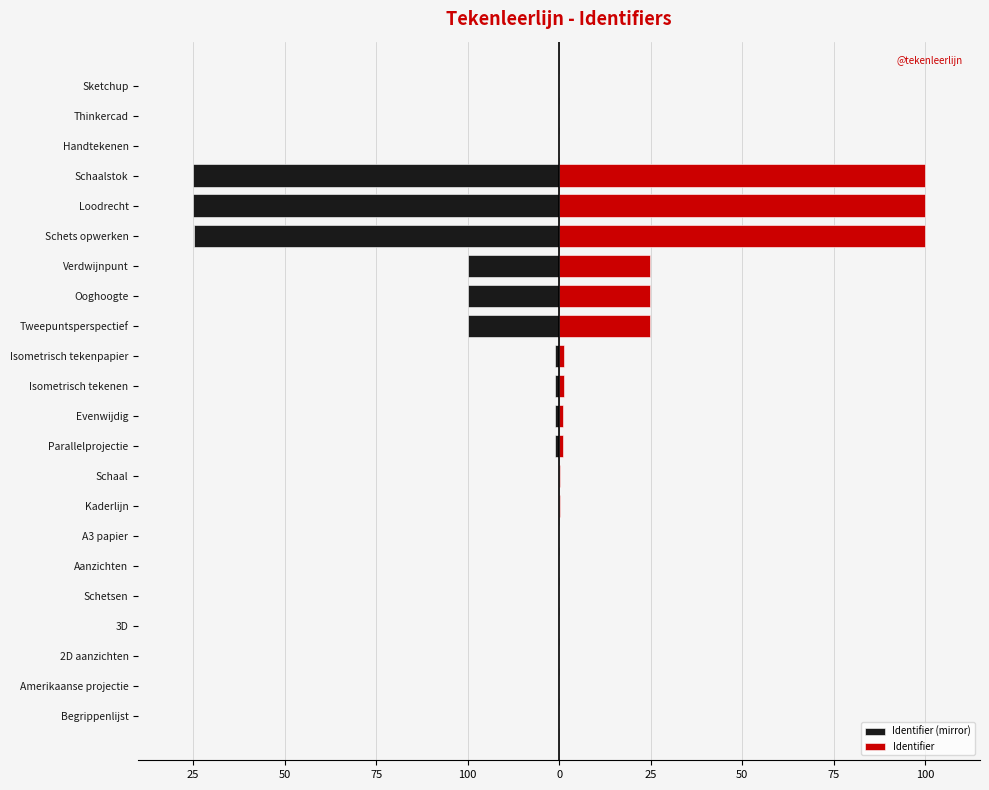

True or false: Identifier (mirror) has a value of -0.0 at Sketchup.

False